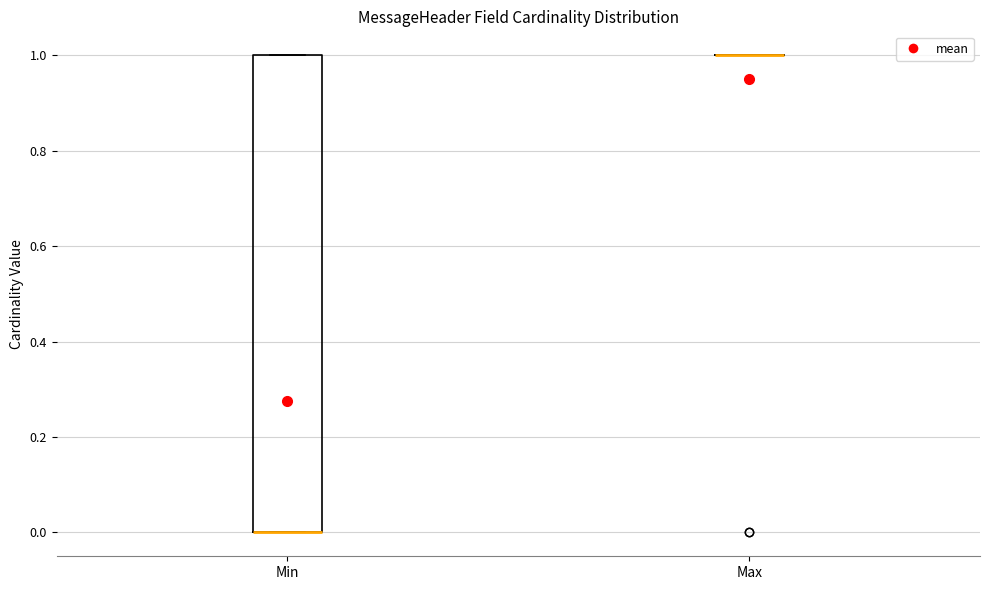

Reading left to right, read every box against the y-axis: the position of its median line, the range the box covers, and the ends of its whiskers. The values are not printed on the chart, so give them approximately, as read against the axis.

Min: median 0 (drawn on the box's lower edge), box 0 to 1, whiskers 0 to 1
Max: box collapsed to a line at 1, whiskers 1 to 1